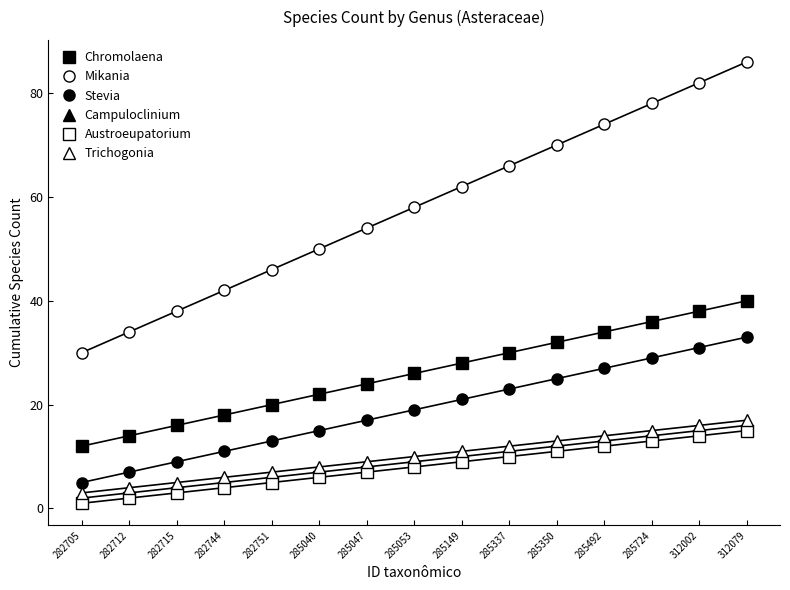

At which label does Trichogonia first exceed 10?

285149